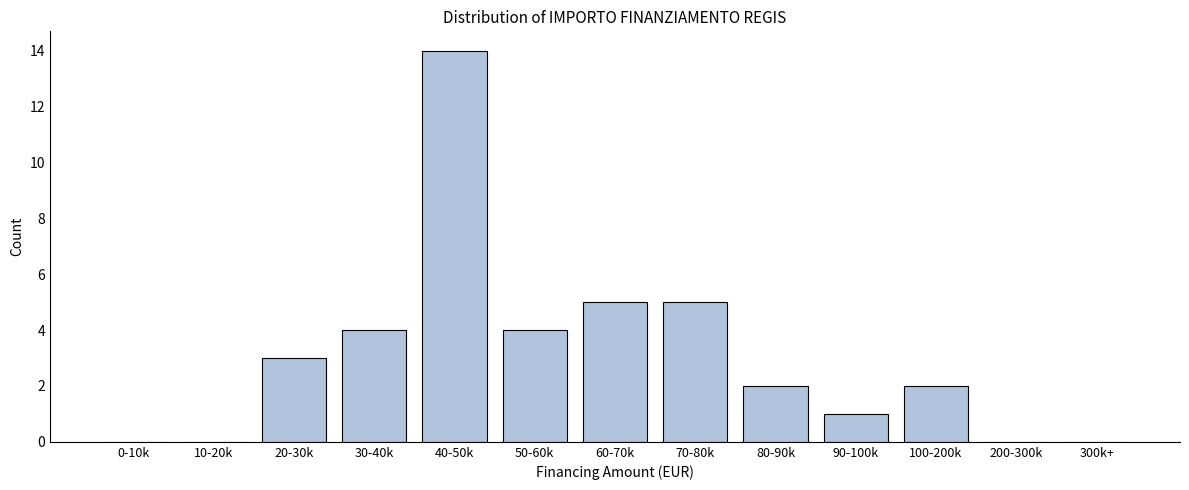

Reading left to right, what are all the values shown in this chart?

0-10k=0	10-20k=0	20-30k=3	30-40k=4	40-50k=14	50-60k=4	60-70k=5	70-80k=5	80-90k=2	90-100k=1	100-200k=2	200-300k=0	300k+=0